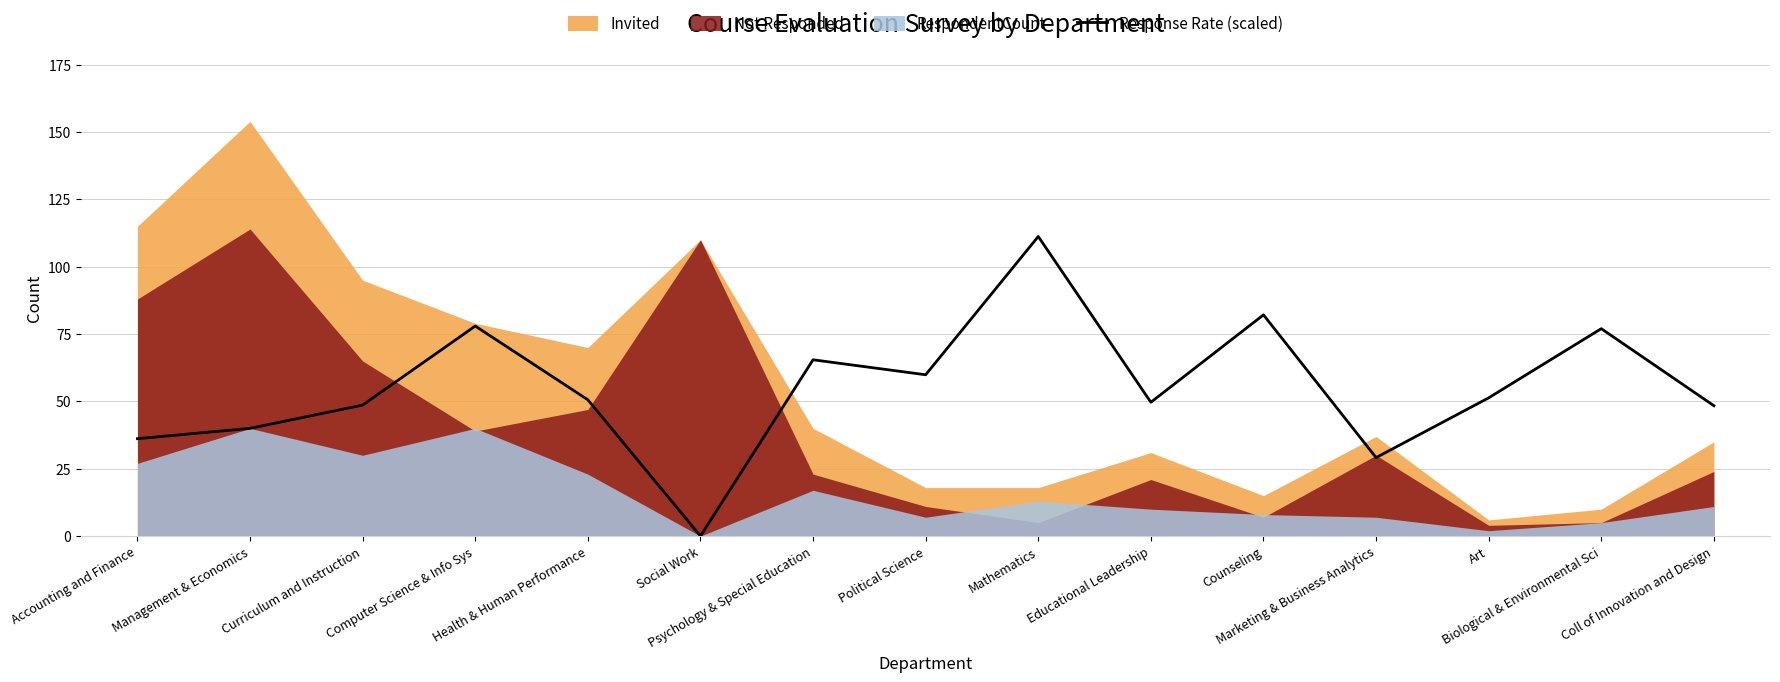

Where is the first local maximum?

Computer Science & Info Sys